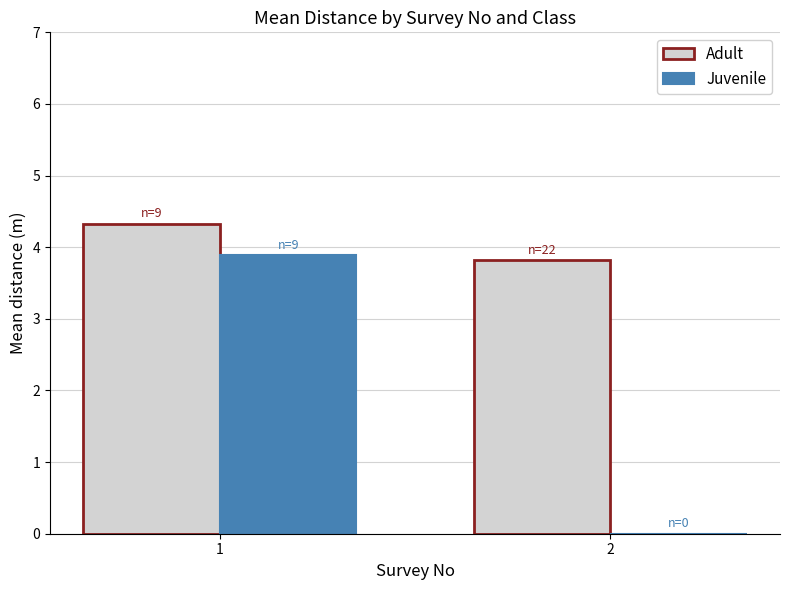

What is the sum of all Juvenile values?

3.9